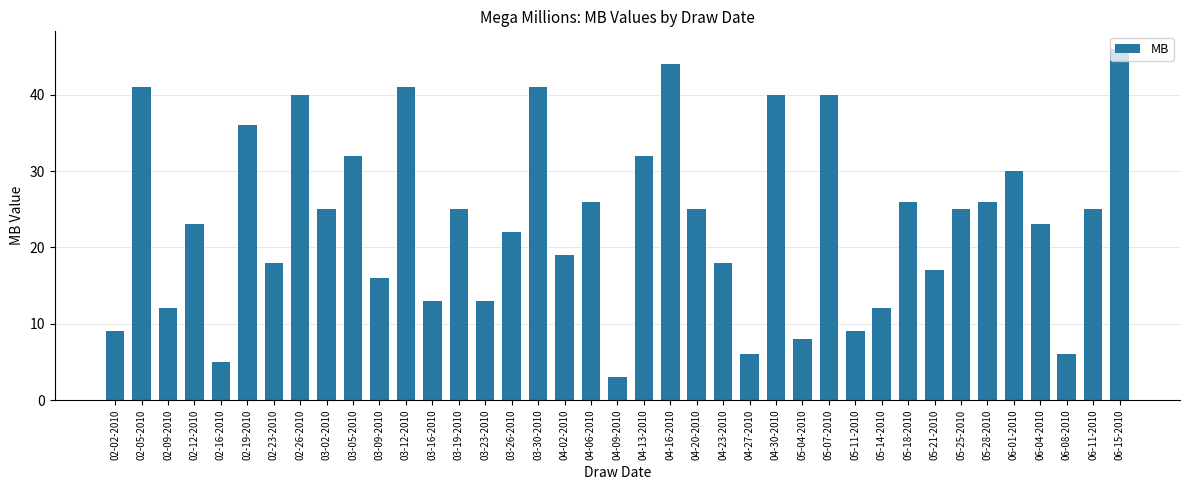

What is the change in value from 02-02-2010 to 04-20-2010?

+16